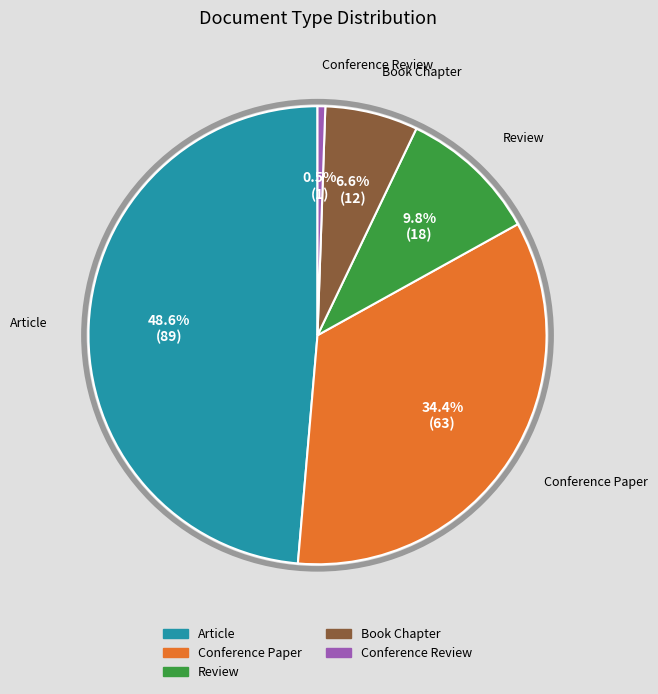

Is the sum of Article and Review greater than half?

Yes